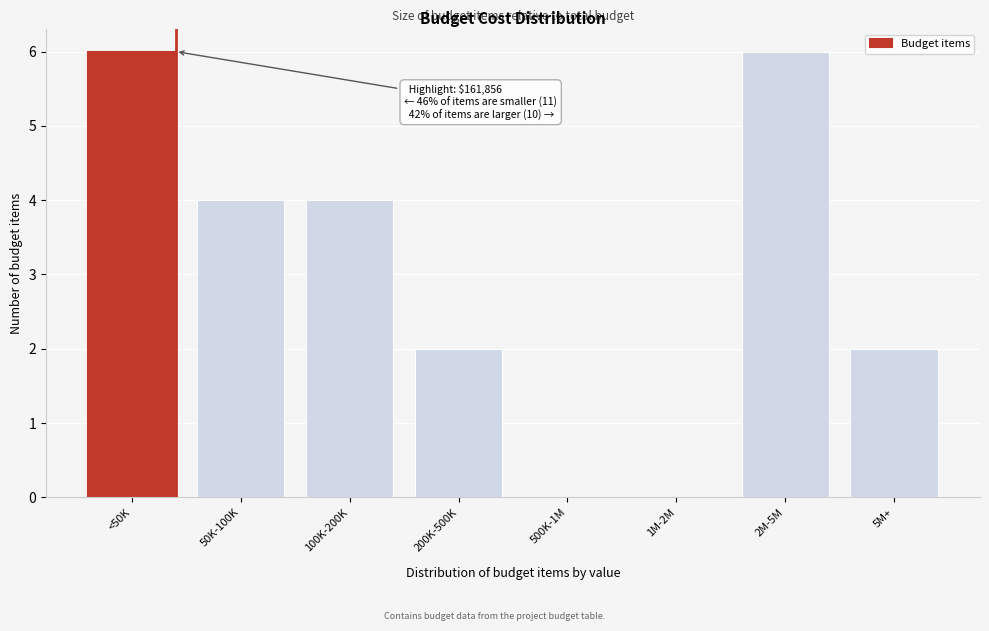

Reading right to left, transcribe all the data shown in this chart.

5M+=2	2M-5M=6	1M-2M=0	500K-1M=0	200K-500K=2	100K-200K=4	50K-100K=4	<50K=6